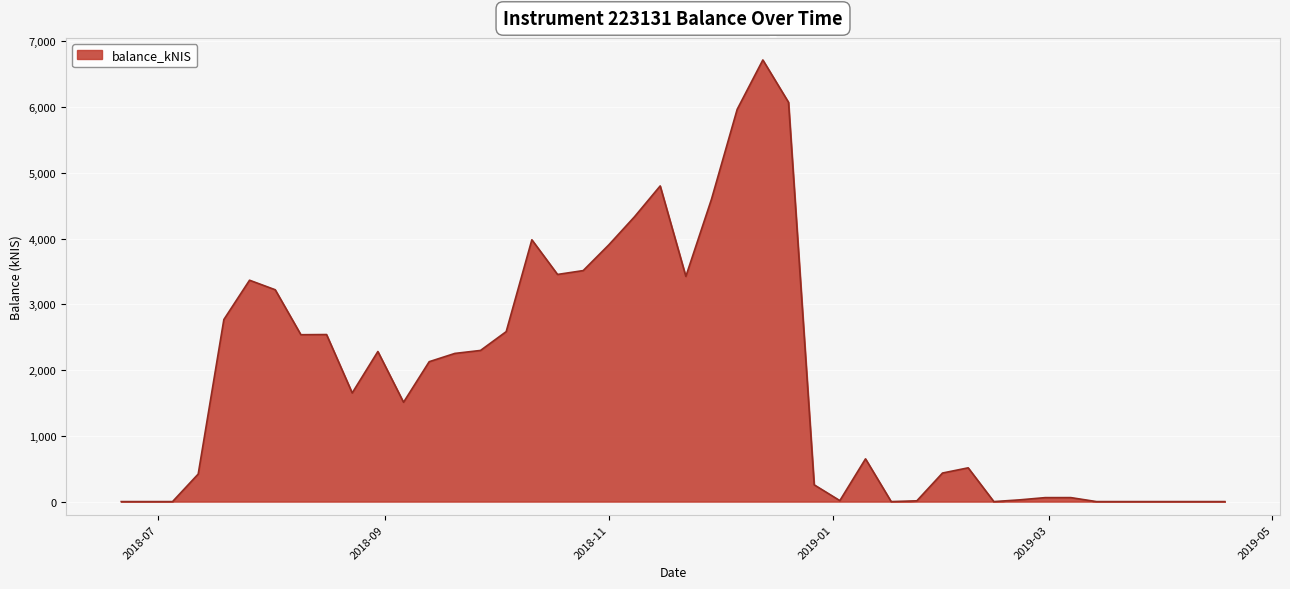

How many categories are shown in the chart?

40